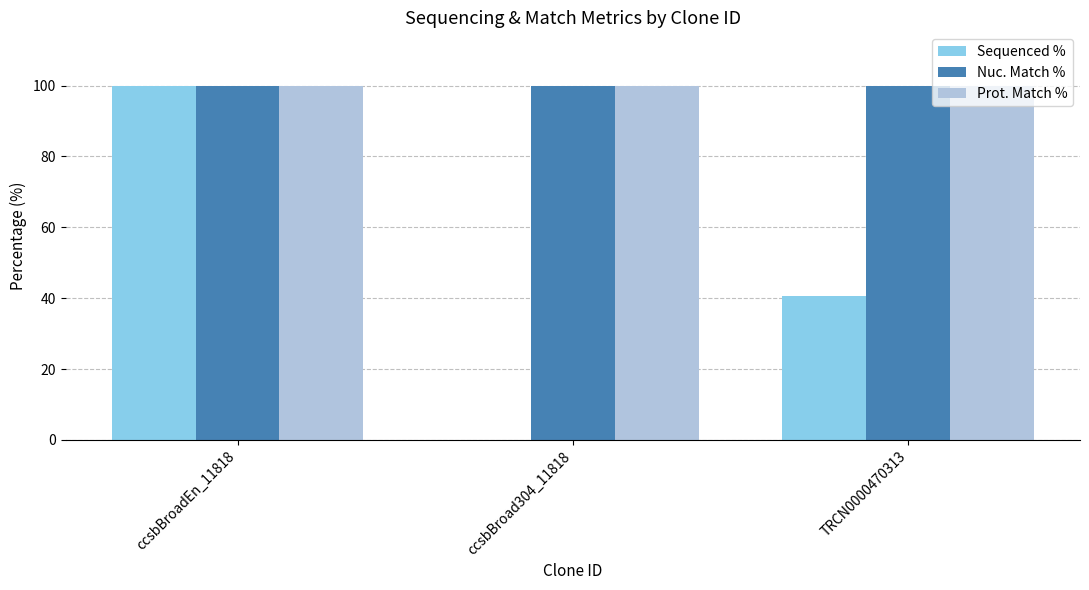

Between ccsbBroadEn_11818 and ccsbBroad304_11818, which series saw the biggest shift?

Sequenced %